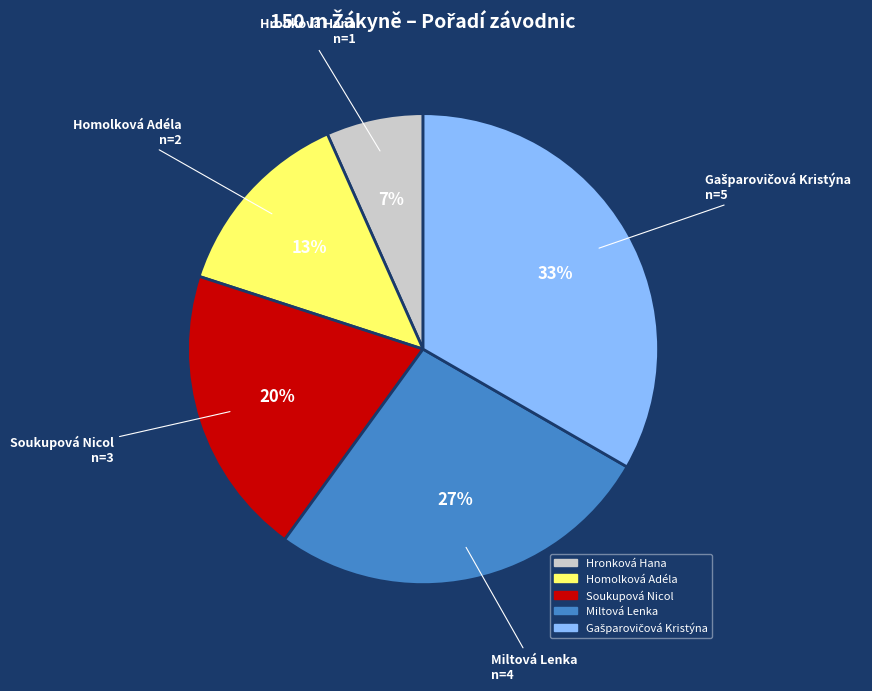

Which has a higher value, Soukupová Nicol or Miltová Lenka?

Miltová Lenka